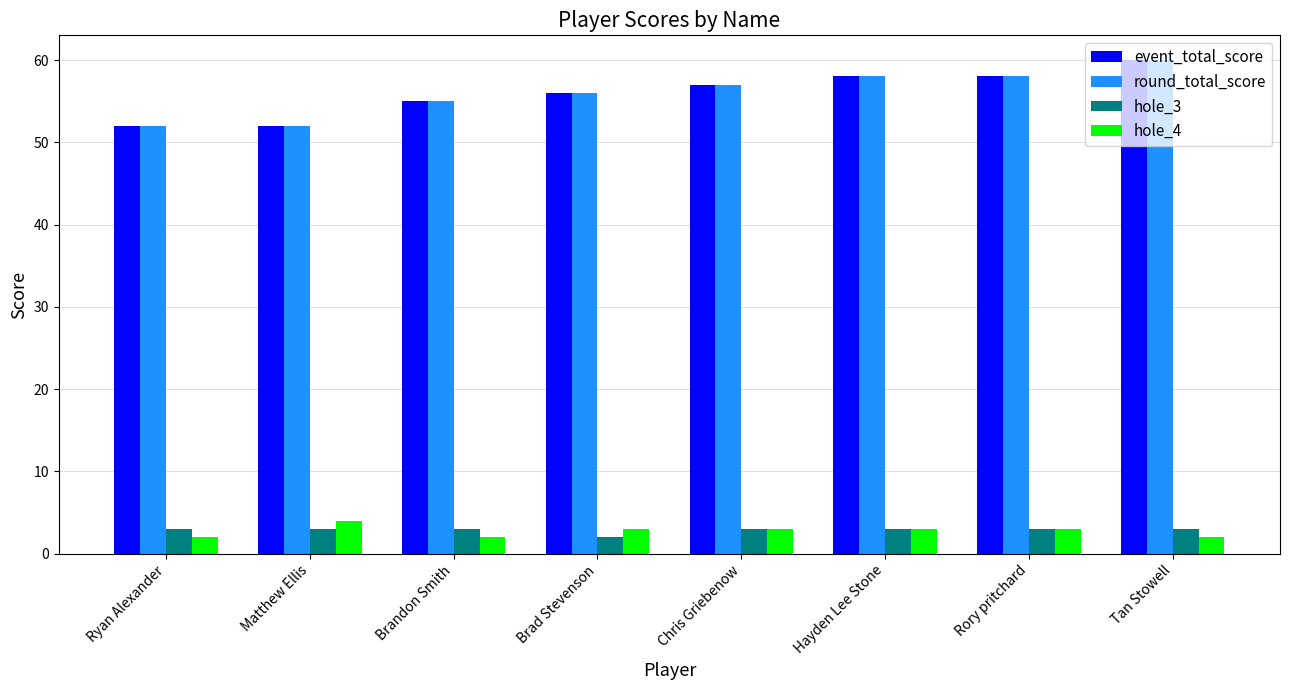

The value of hole_4 at Brandon Smith is 2. True or false?

True